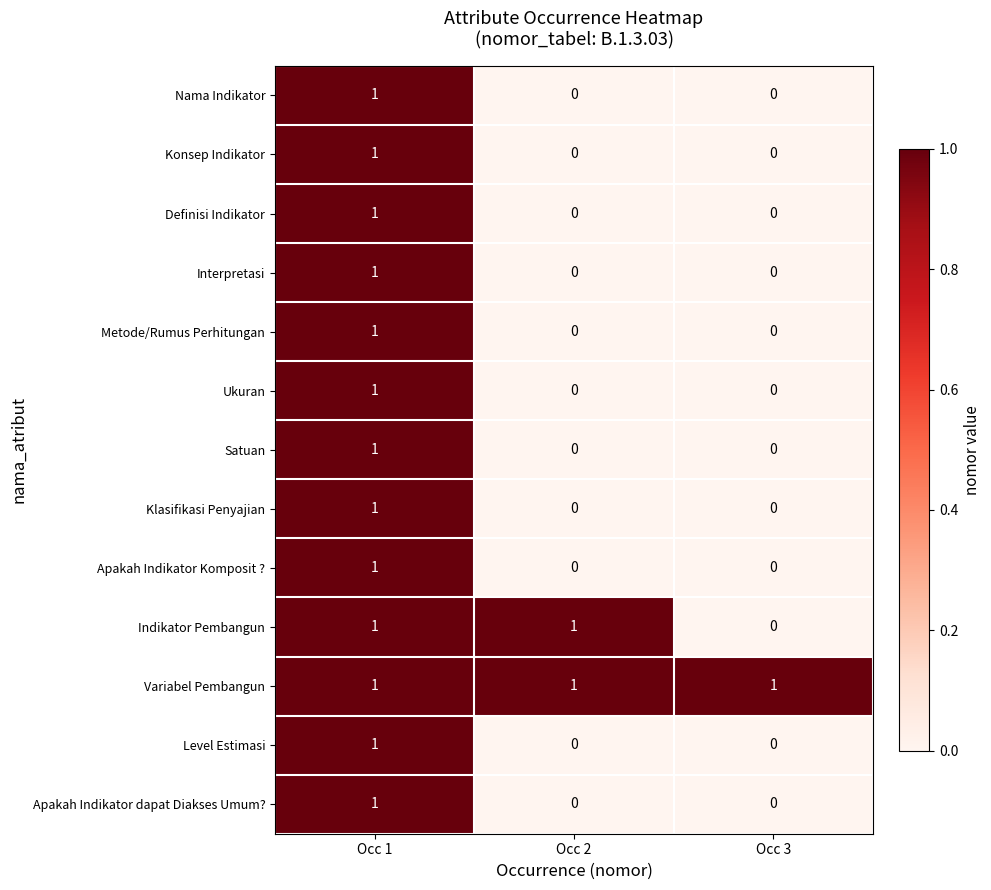

At how many categories does at least one series exceed 0?

3